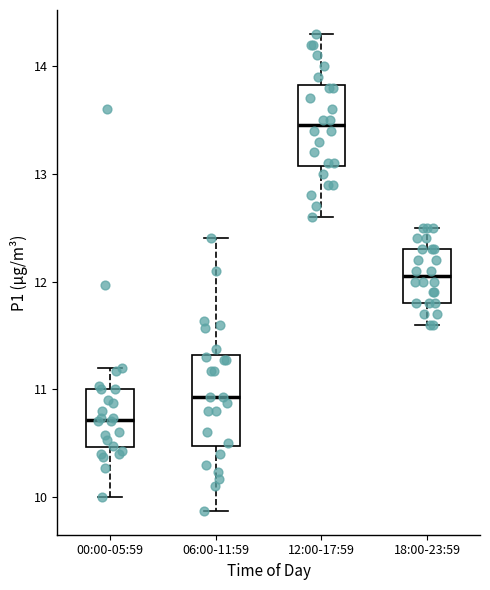

Reading left to right, read every box against the y-axis: the position of its median line, the range the box covers, and the ends of its whiskers. The values are not printed on the chart, so give them approximately, as read against the axis.

00:00-05:59: median 10.7, box 10.5 to 11.0, whiskers 10.0 to 11.2
06:00-11:59: median 10.9, box 10.5 to 11.3, whiskers 9.9 to 12.4
12:00-17:59: median 13.5, box 13.1 to 13.8, whiskers 12.6 to 14.3
18:00-23:59: median 12.1, box 11.8 to 12.3, whiskers 11.6 to 12.5